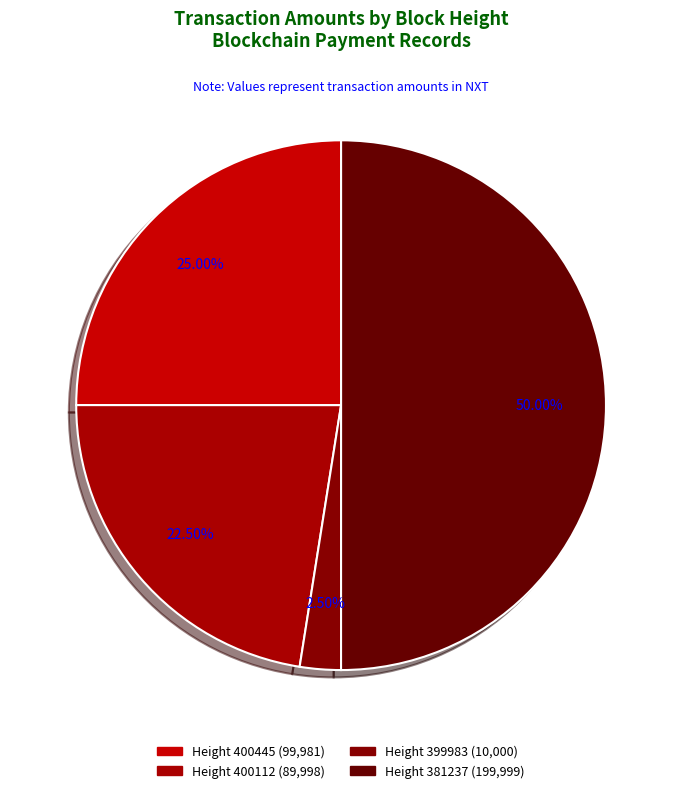

Which slice represents more than half of the pie?

Height 381237 (199,999)